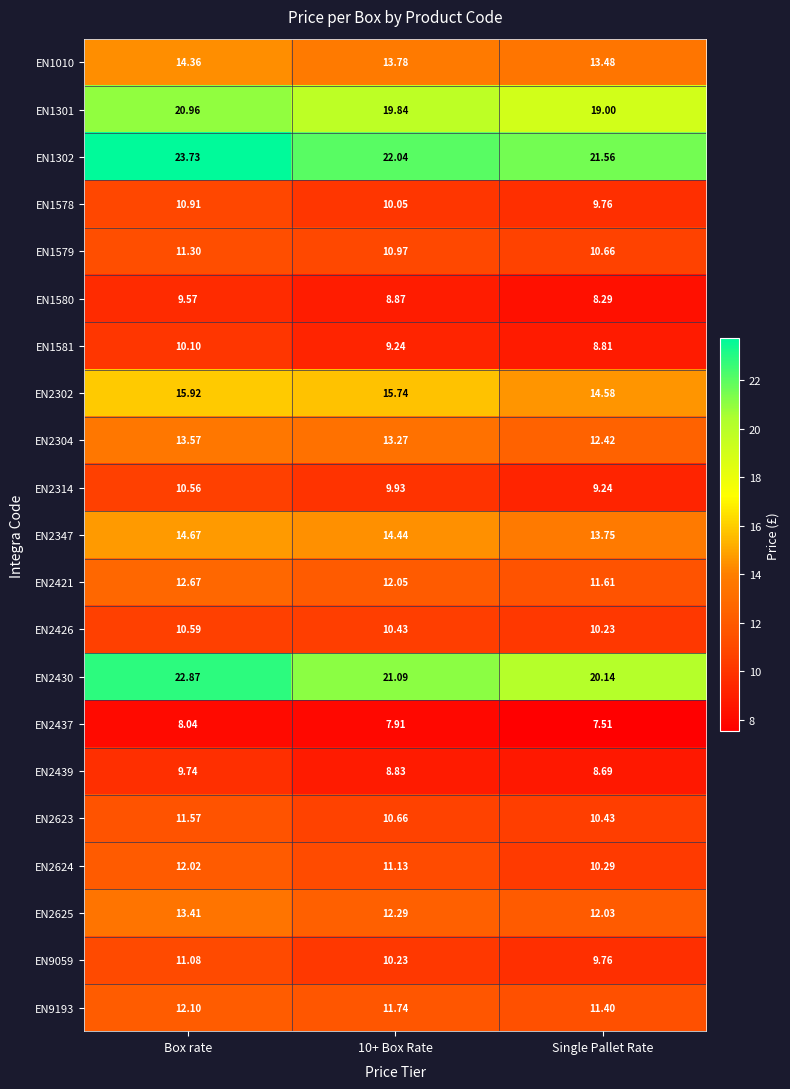

At which category does the chart reach its peak across all series?

Box rate